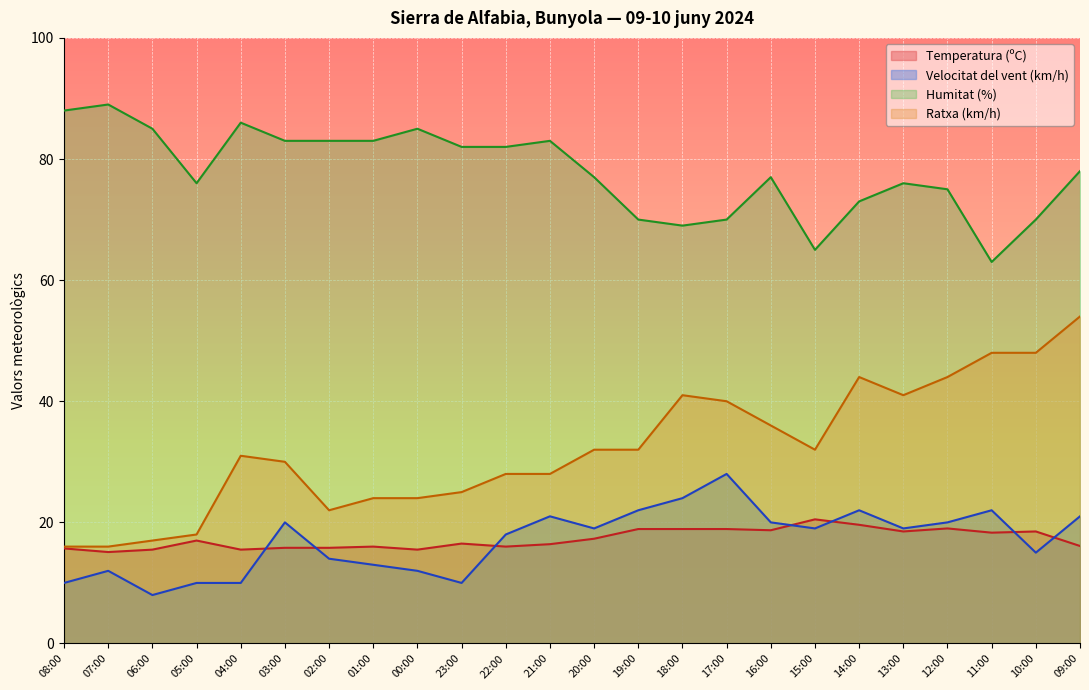

Which label corresponds to the smallest value in the chart?

06:00